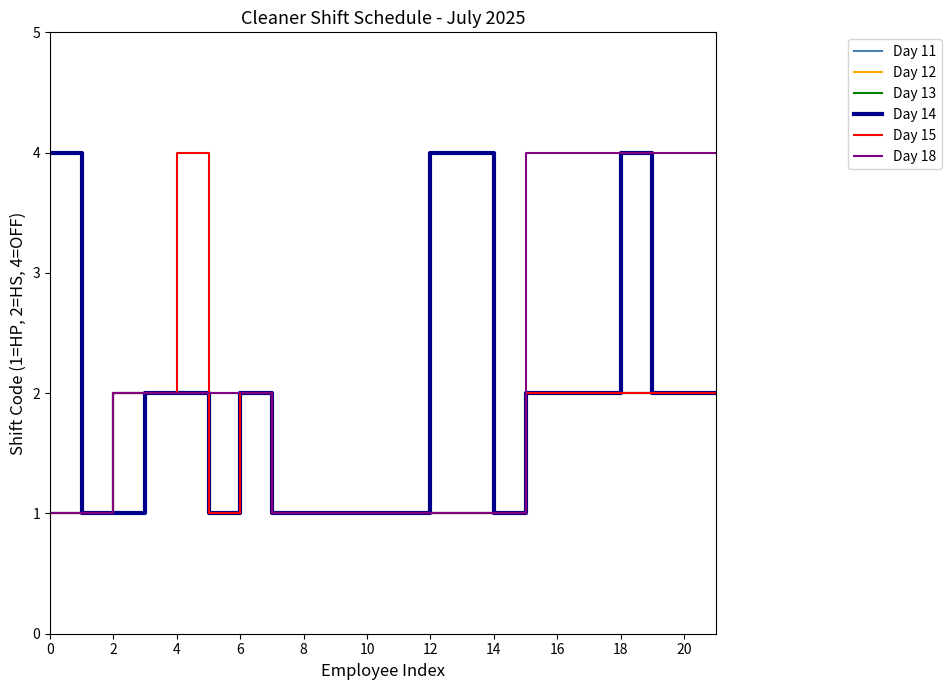

What is the maximum value shown in the chart?

4